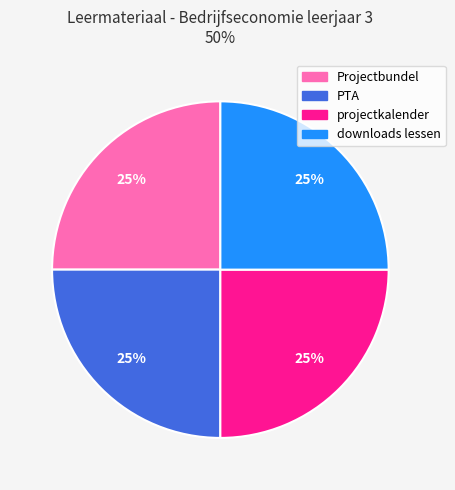

Count the number of slices in the pie.

4